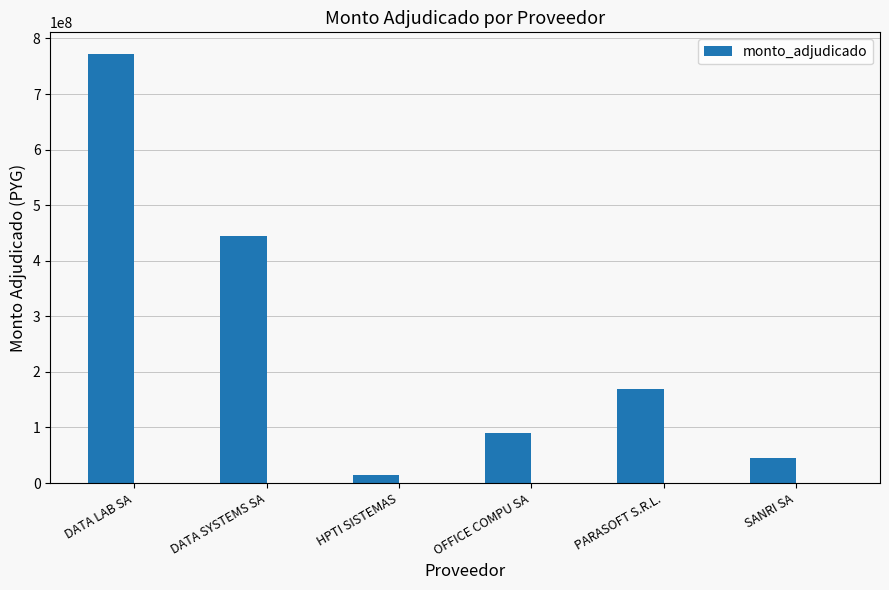

Are the bars grouped side by side (vs. stacked)?

No